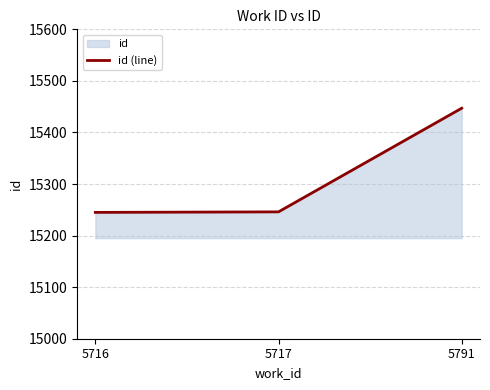

What is the difference between the values at 5716 and 5717?

1